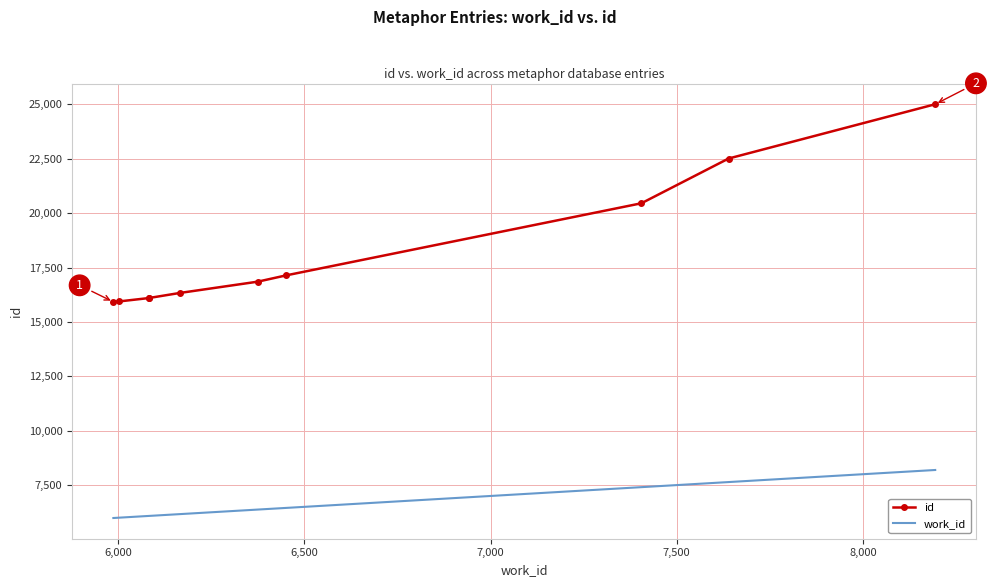

What is the value of the work_id point at the 2nd from the left?

6001